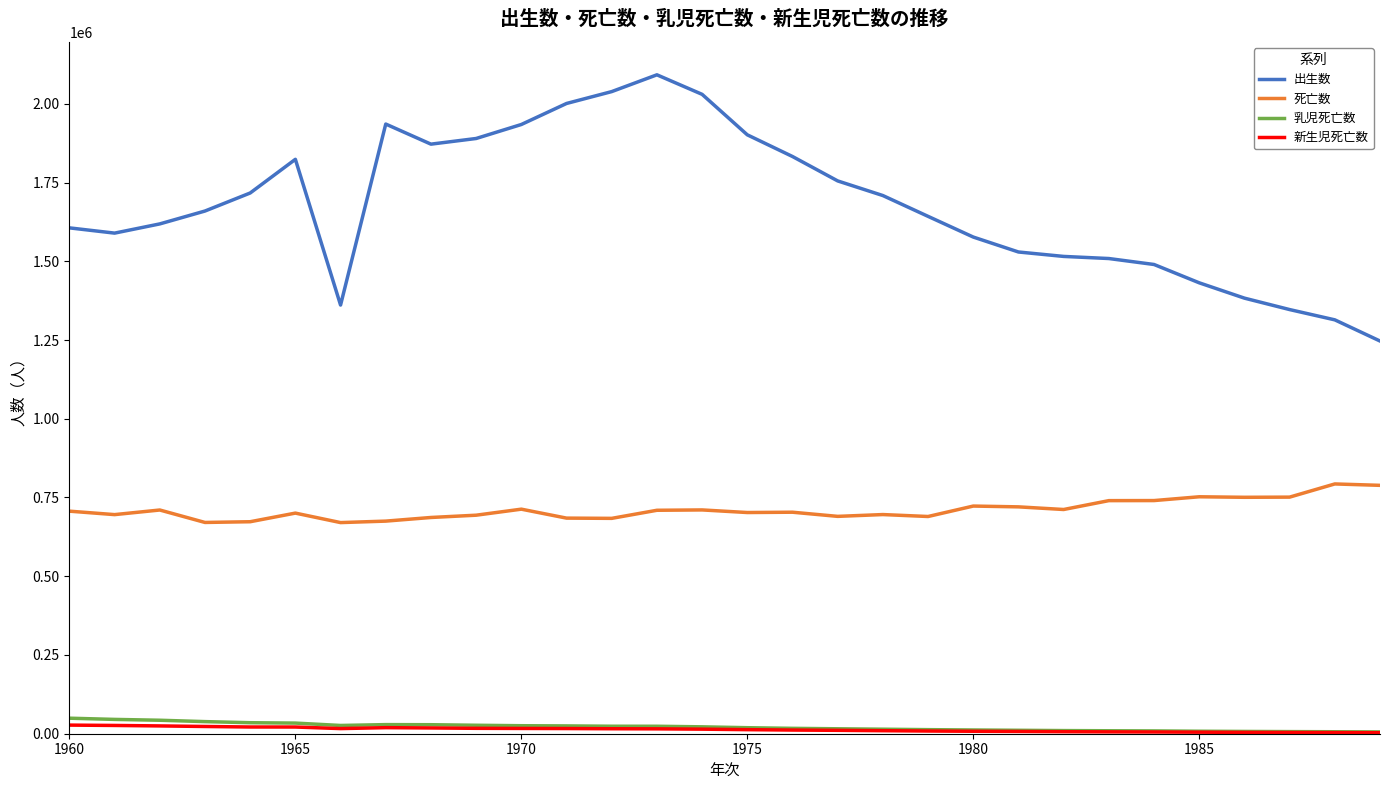

Which series has the largest total across all categories?

出生数